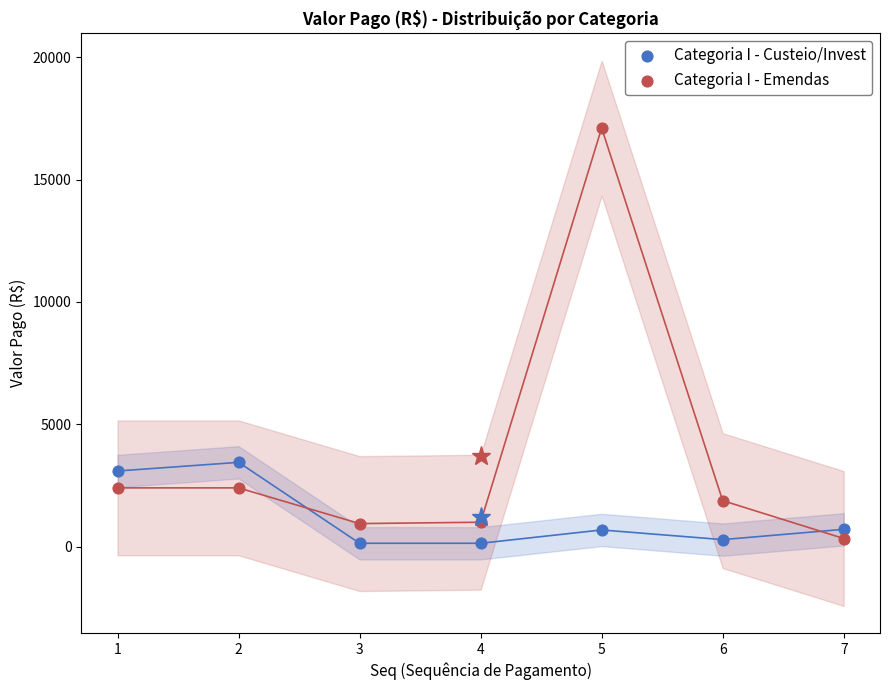

Which series reaches the maximum Y coordinate?

Categoria I - Emendas